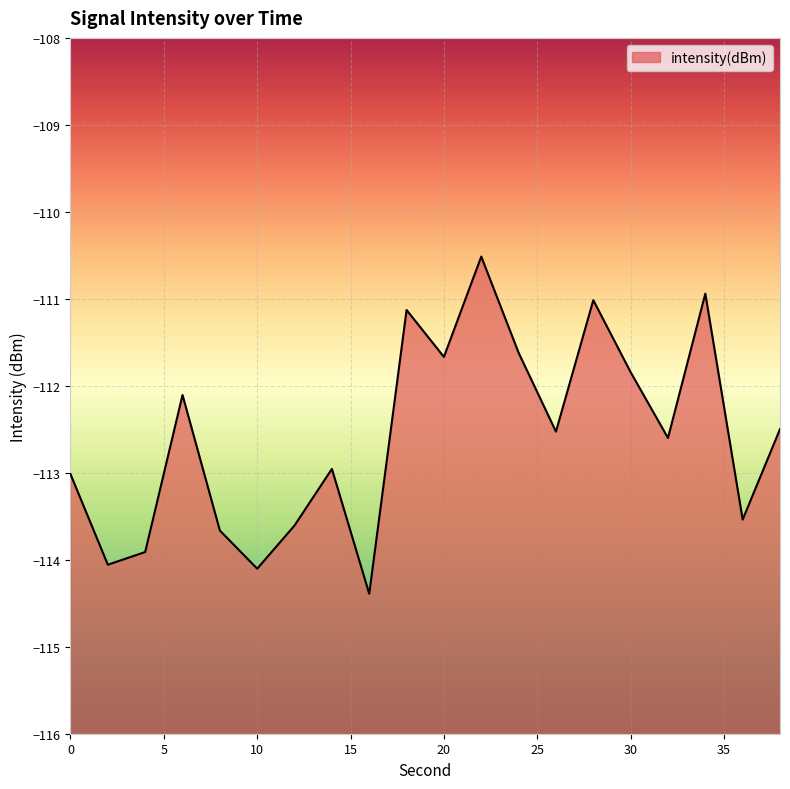

Reading left to right, what are all the values shown in this chart?

-113.0	-114.1	-113.9	-112.1	-113.7	-114.1	-113.6	-113.0	-114.4	-111.1	-111.7	-110.5	-111.6	-112.5	-111.0	-111.8	-112.6	-110.9	-113.5	-112.5